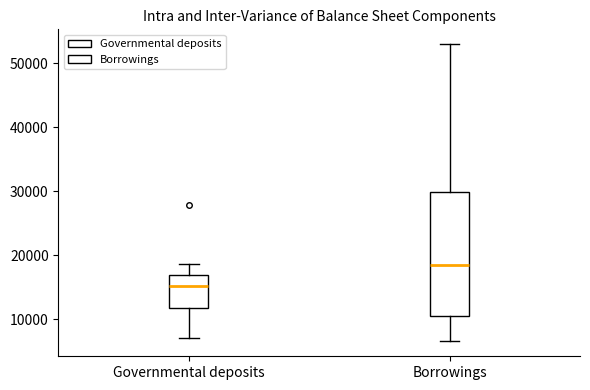

Reading left to right, transcribe this box plot: for each box, give where its median line is, the range the box spans, and where its two whiskers end, as read against the y-axis. The values are not printed on the chart, so give them approximately, as read against the axis.

Governmental deposits: median 15000, box 12000 to 17000, whiskers 7000 to 19000
Borrowings: median 19000, box 10000 to 30000, whiskers 7000 to 53000